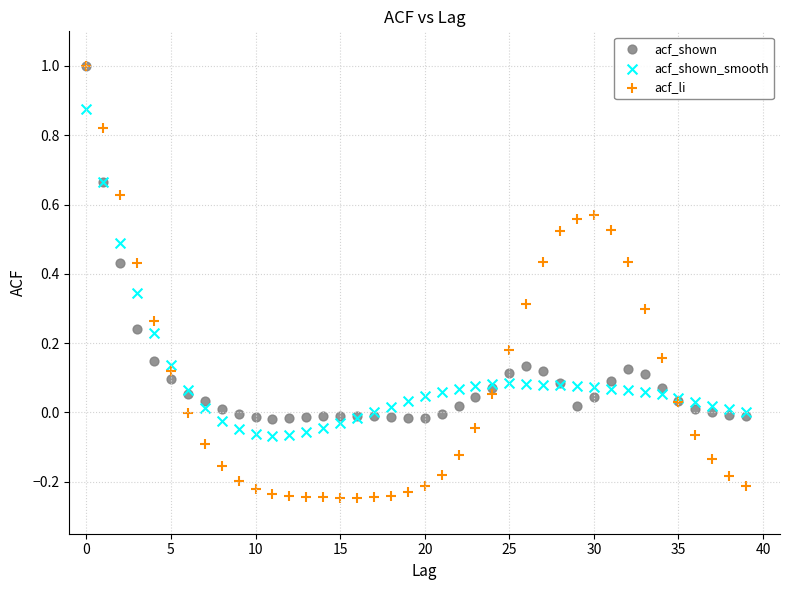

What are all the series names shown in the legend?

acf_shown, acf_shown_smooth, acf_li